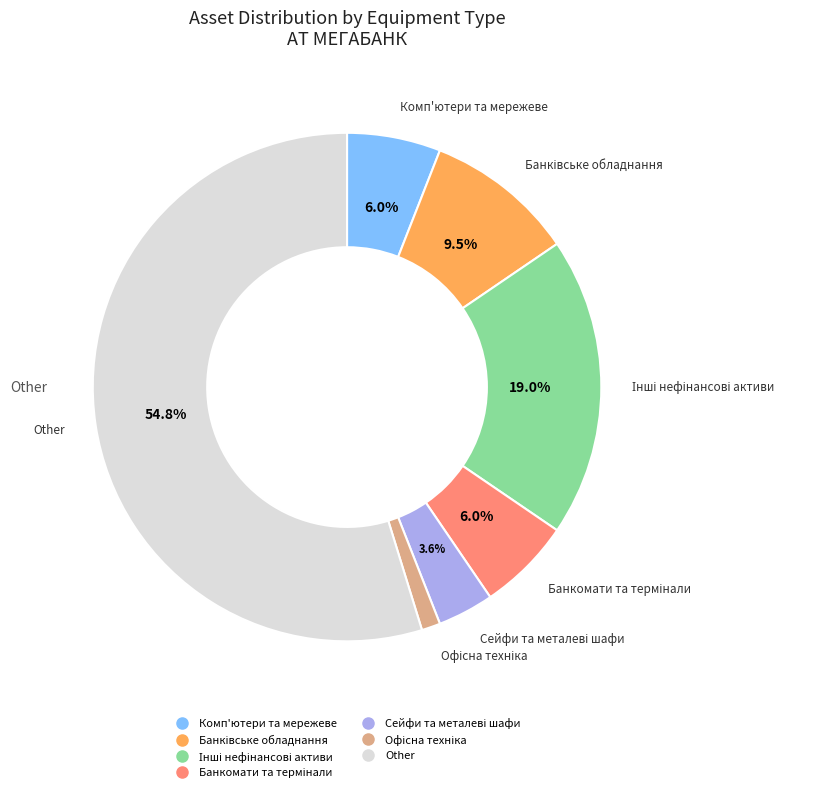

Is there a majority slice in this chart?

Yes